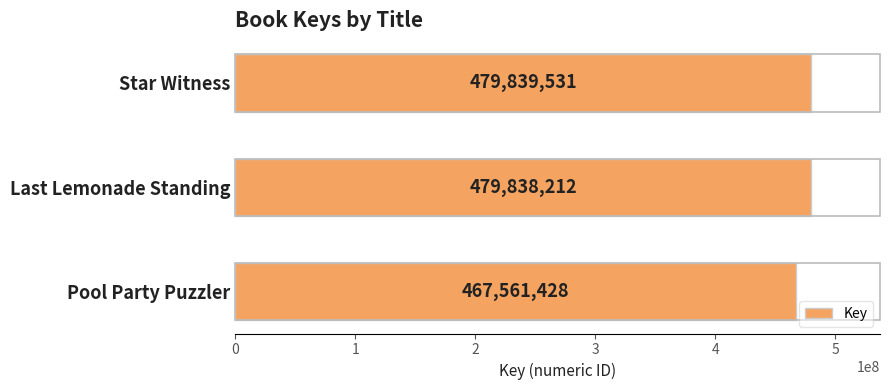

What is the label of the 2nd bar from the top?

Last Lemonade Standing